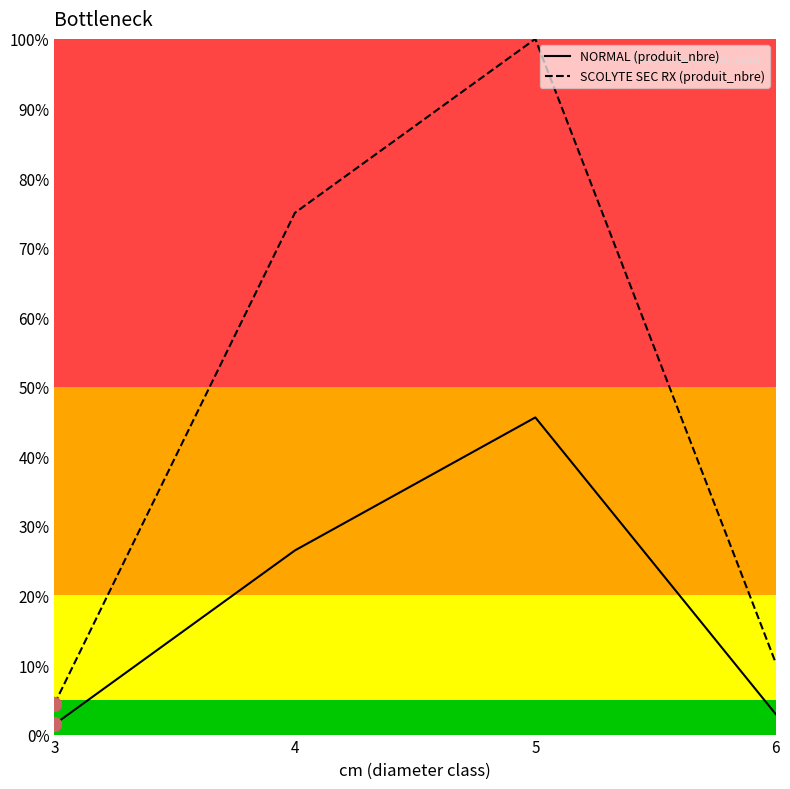

At 6, list the series in order from largest to smallest.

SCOLYTE SEC RX (produit_nbre), NORMAL (produit_nbre)